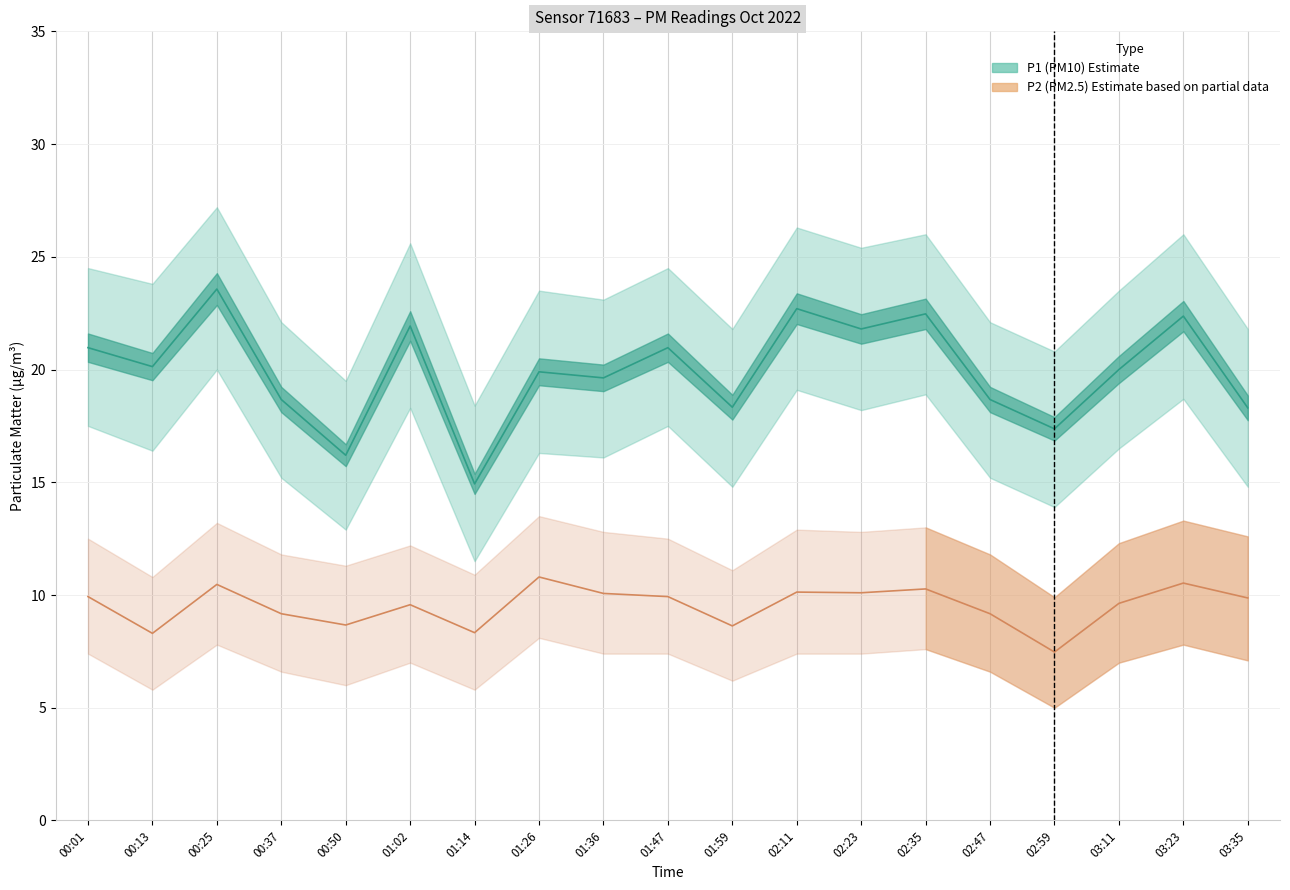

Reading left to right, transcribe all the data shown in this chart.

P1 (PM10) Estimate: 00:01=21.0	00:13=20.1	00:25=23.6	00:37=18.7	00:50=16.2	01:02=21.9	01:14=14.9	01:26=19.9	01:36=19.6	01:47=21.0	01:59=18.3	02:11=22.7	02:23=21.8	02:35=22.5	02:47=18.7	02:59=17.4	03:11=20.0	03:23=22.4	03:35=18.3
P2 (PM2.5) Estimate based on partial data: 00:01=9.9	00:13=8.3	00:25=10.5	00:37=9.2	00:50=8.7	01:02=9.6	01:14=8.3	01:26=10.8	01:36=10.1	01:47=9.9	01:59=8.6	02:11=10.1	02:23=10.1	02:35=10.3	02:47=9.2	02:59=7.5	03:11=9.6	03:23=10.5	03:35=9.9